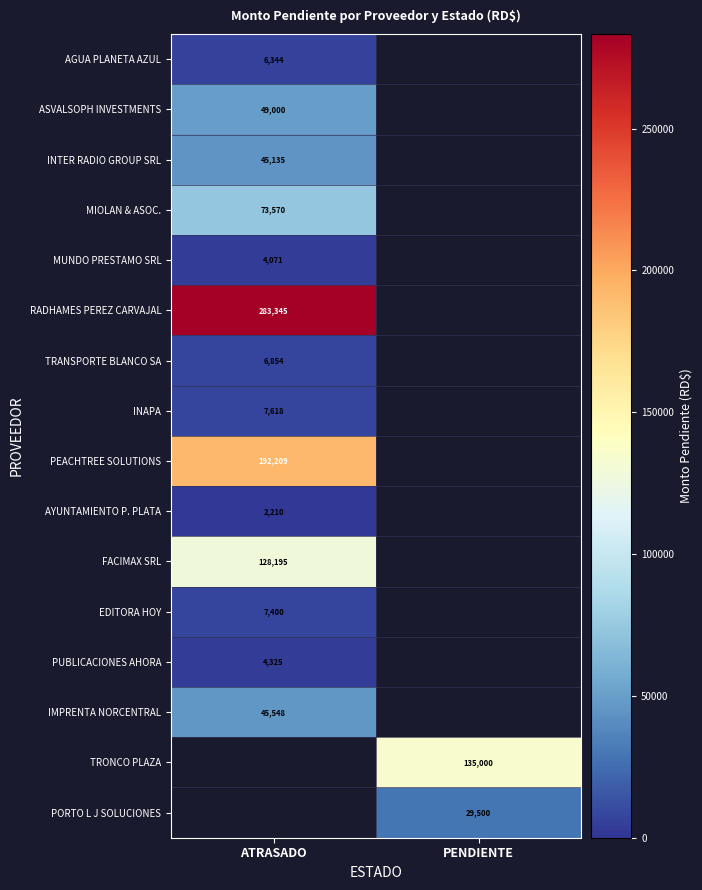

The value of MUNDO PRESTAMO SRL at ATRASADO is 4071. True or false?

True